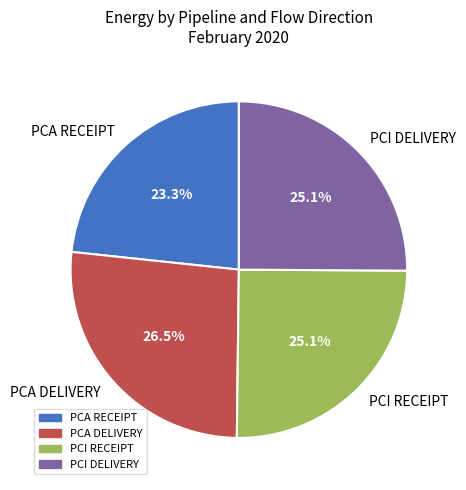

Between PCA DELIVERY and PCA RECEIPT, which is larger?

PCA DELIVERY